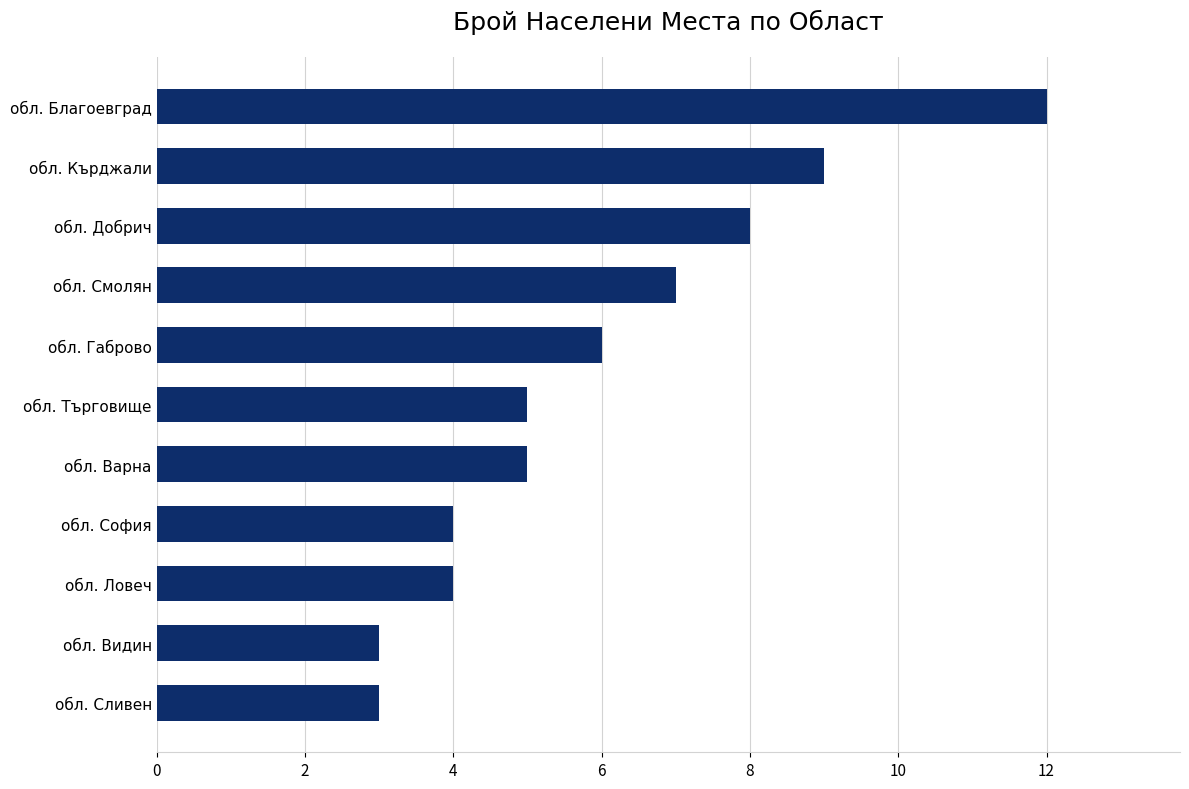

True or false: the data shows 6 at обл. Габрово.

True